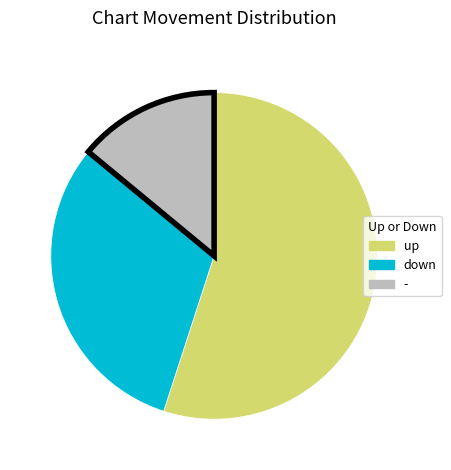

Rank the categories by value from highest to lowest.

up, down, -